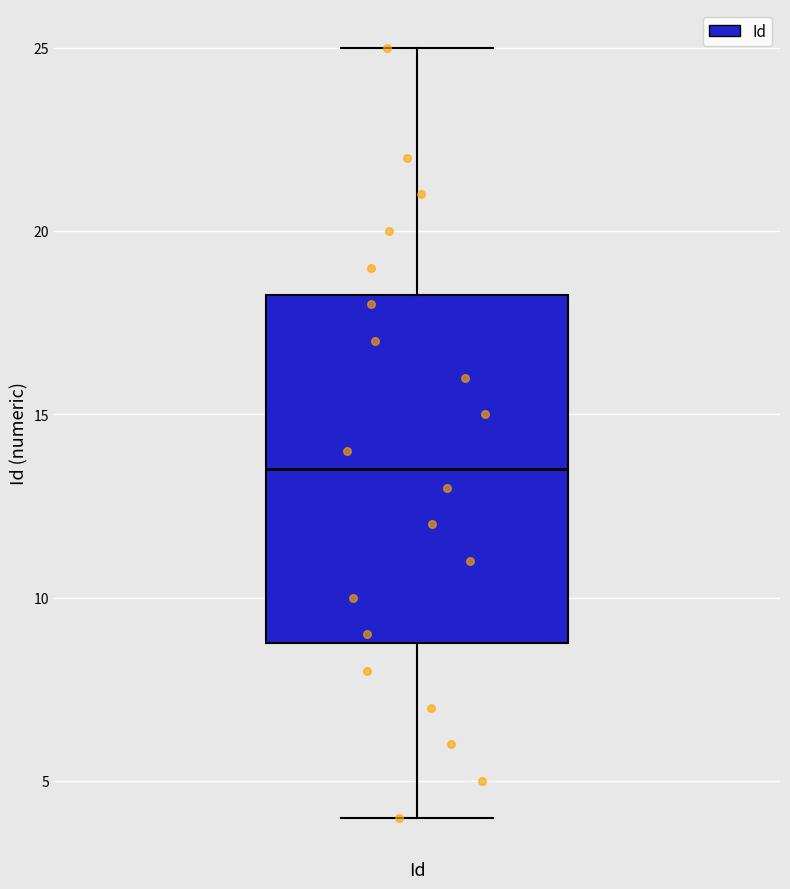

Where is the lower edge of the box for Id on the y-axis? The values are not printed on the chart, so give them approximately, as read against the axis.

9.0